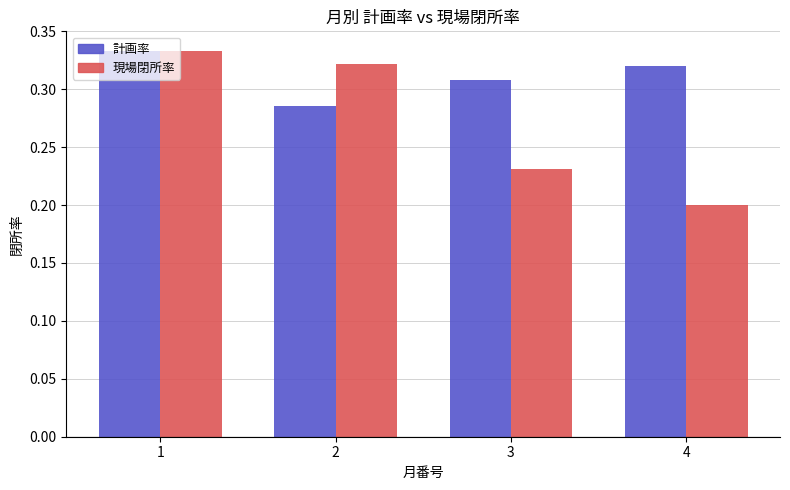

How many 計画率 values are between 0 and 1?

4